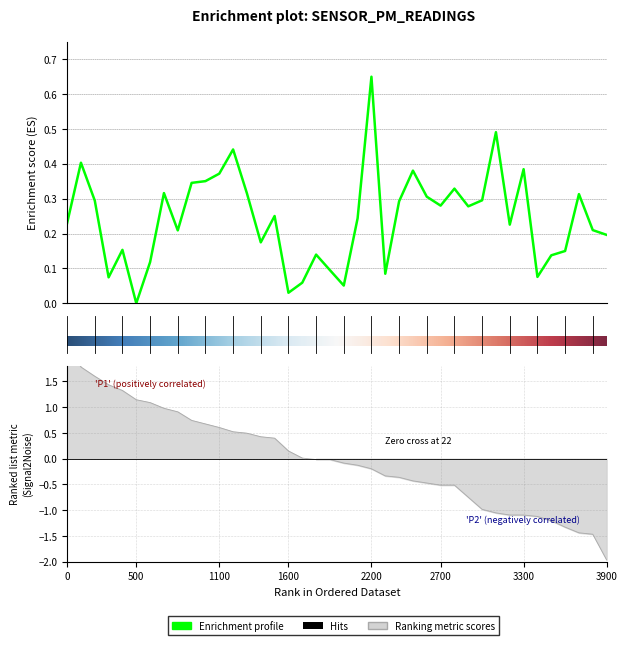

What is the sum of all values?

9.7